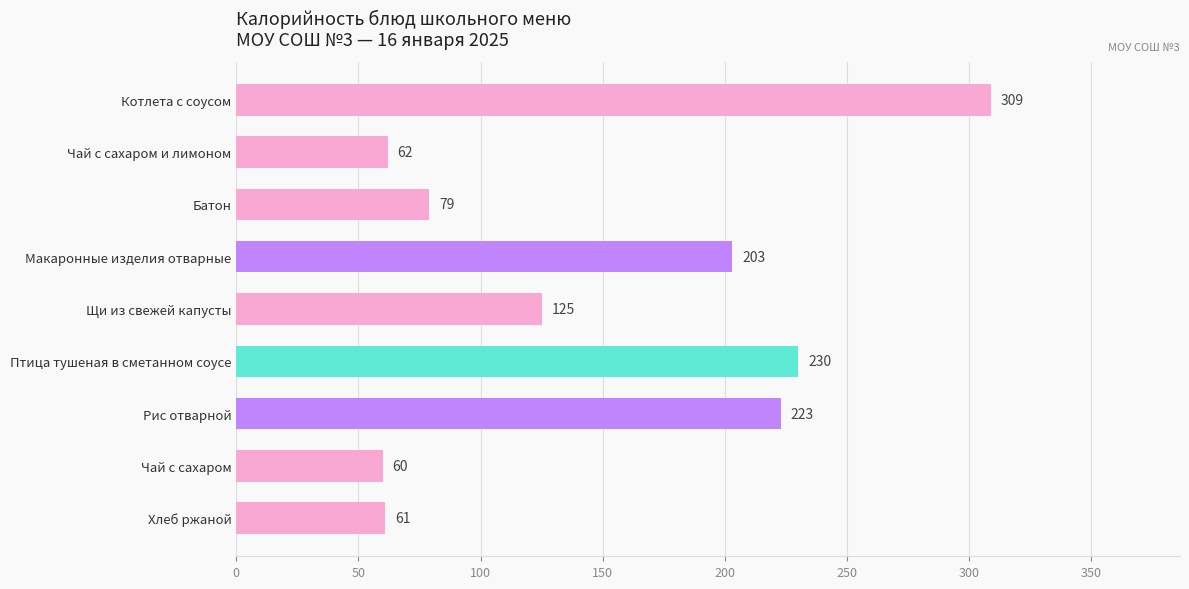

How many bars are there in total?

9